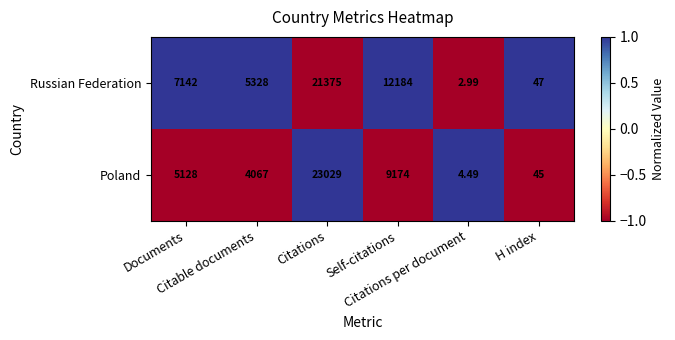

Which series has the widest spread of values?

Poland